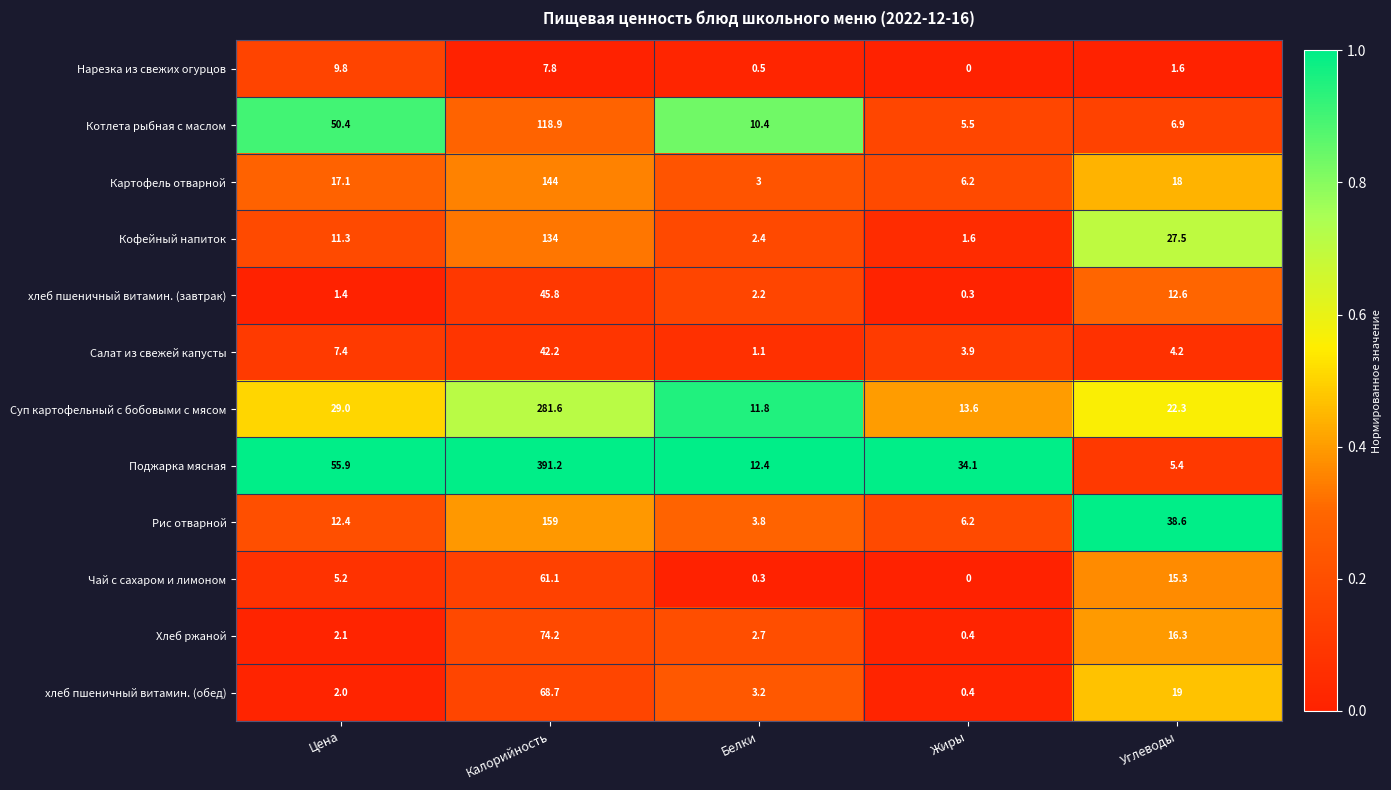

True or false: Салат из свежей капусты has a value of 4.2 at Углеводы.

True